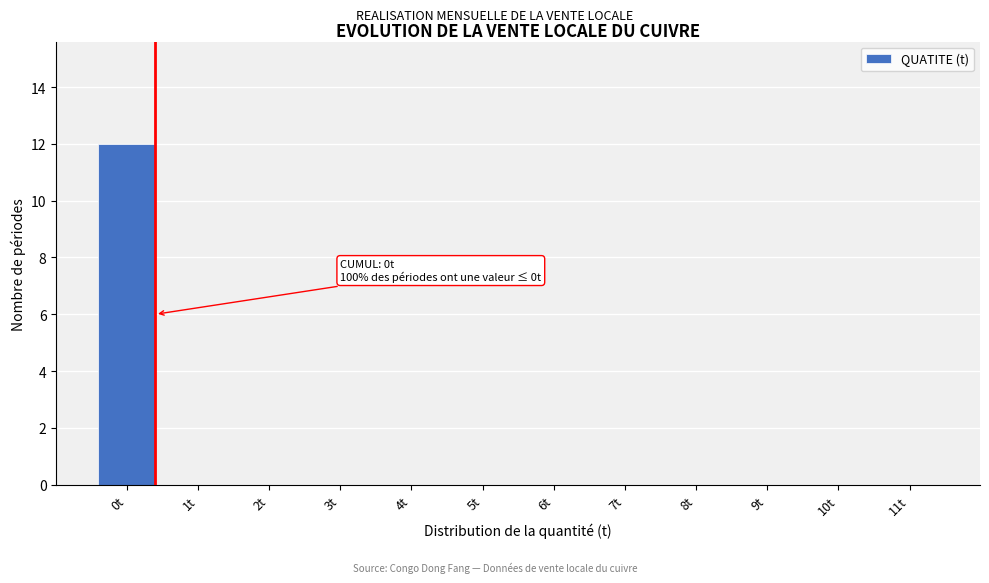

Reading left to right, transcribe all the data shown in this chart.

0t=12	1t=0	2t=0	3t=0	4t=0	5t=0	6t=0	7t=0	8t=0	9t=0	10t=0	11t=0